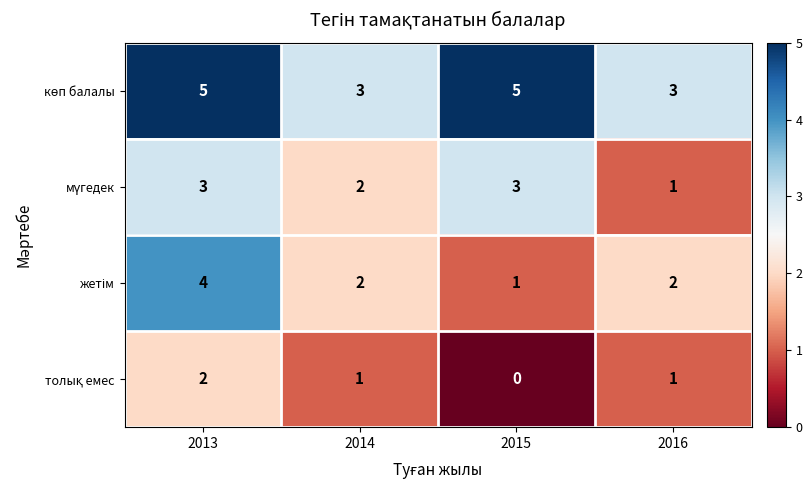

What is the maximum value shown in the chart?

5